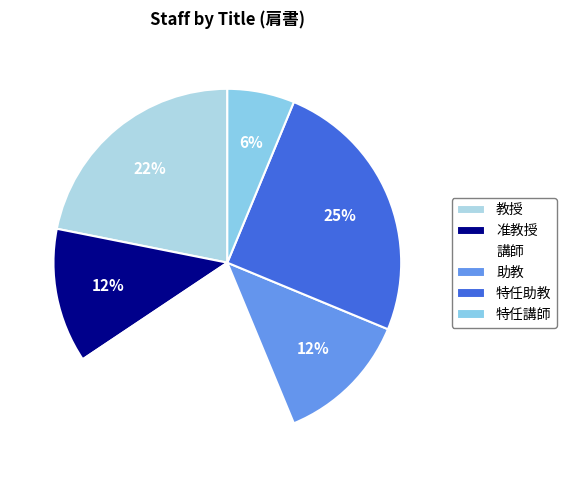

What is the total percentage of 准教授 and 講師?

34.4%